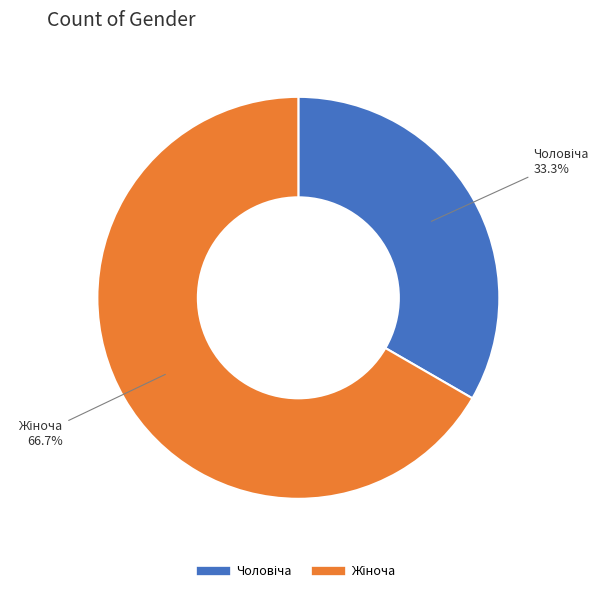

Does any single category account for the majority?

Yes